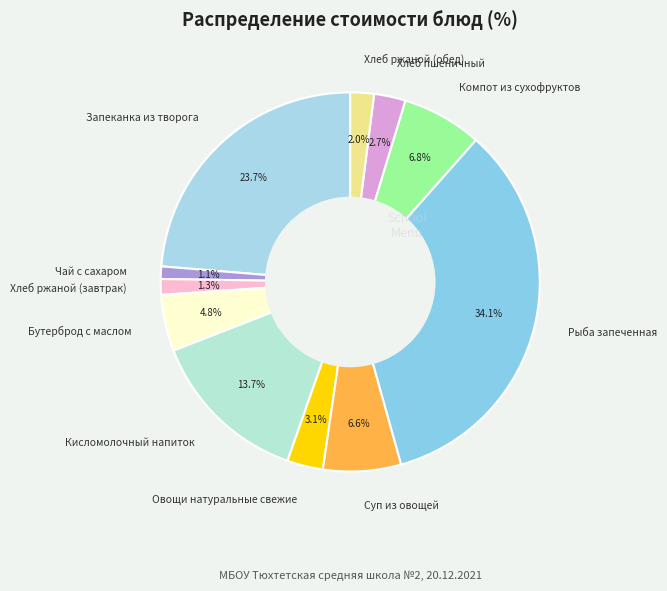

To the nearest percent, what portion does Запеканка из творога represent?

24%